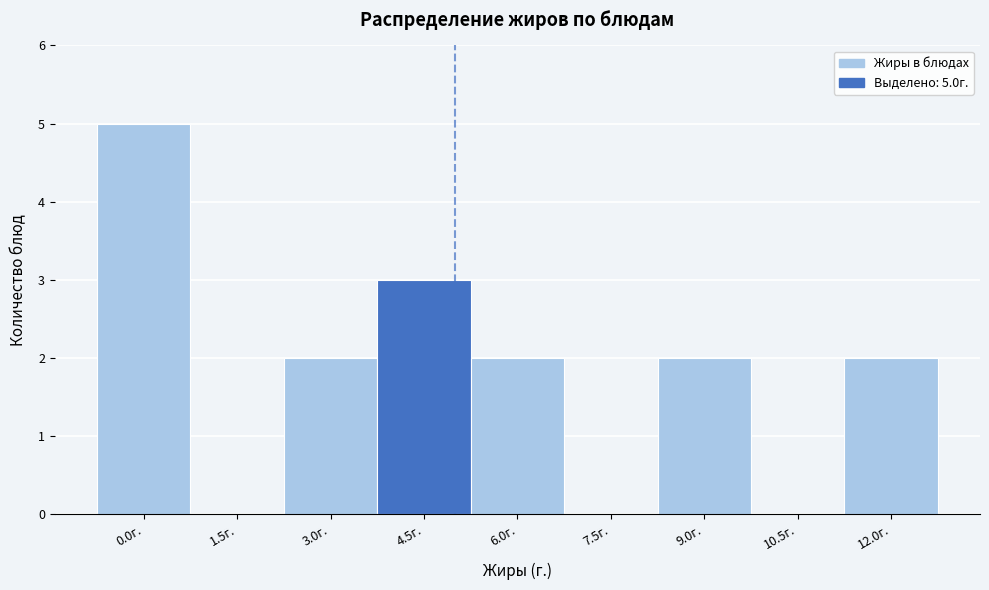

Reading left to right, what are all the values shown in this chart?

0.0г.=5	1.5г.=0	3.0г.=2	4.5г.=3	6.0г.=2	7.5г.=0	9.0г.=2	10.5г.=0	12.0г.=2